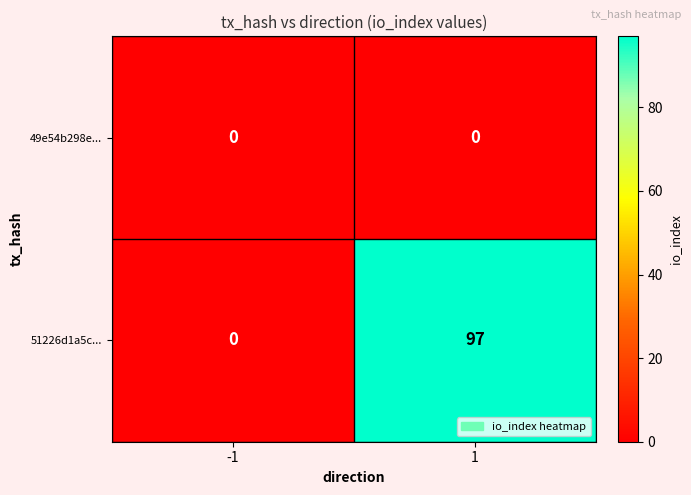

What is the maximum value shown in the chart?

97